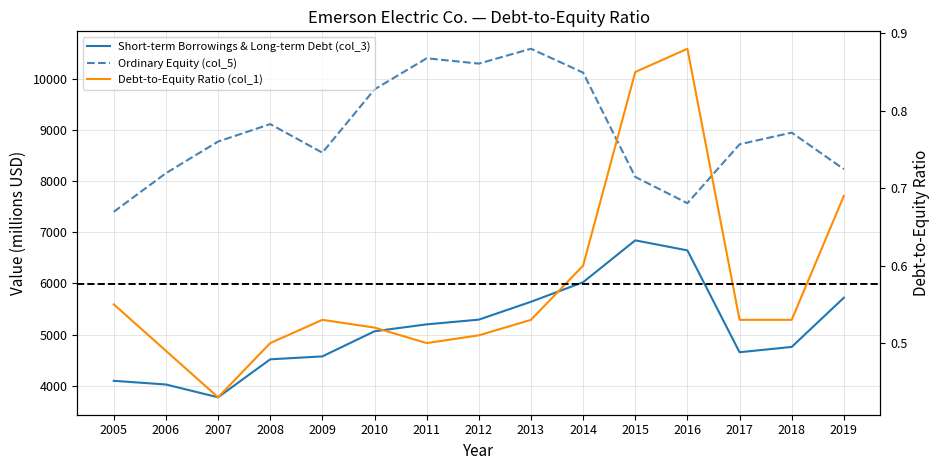

What is the total value across all series at 2007?

12548.4